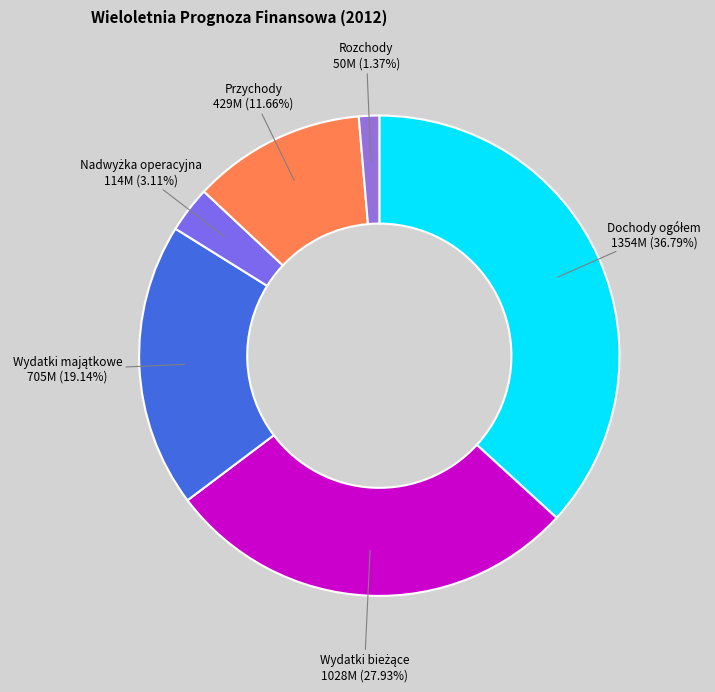

How many slices are in this pie chart?

6